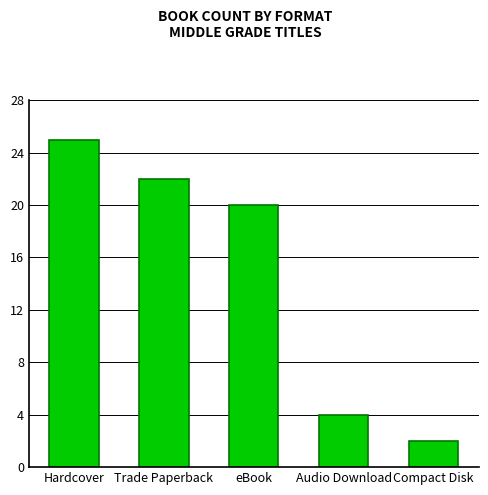

Read the value at Trade Paperback, to the nearest 10.

20